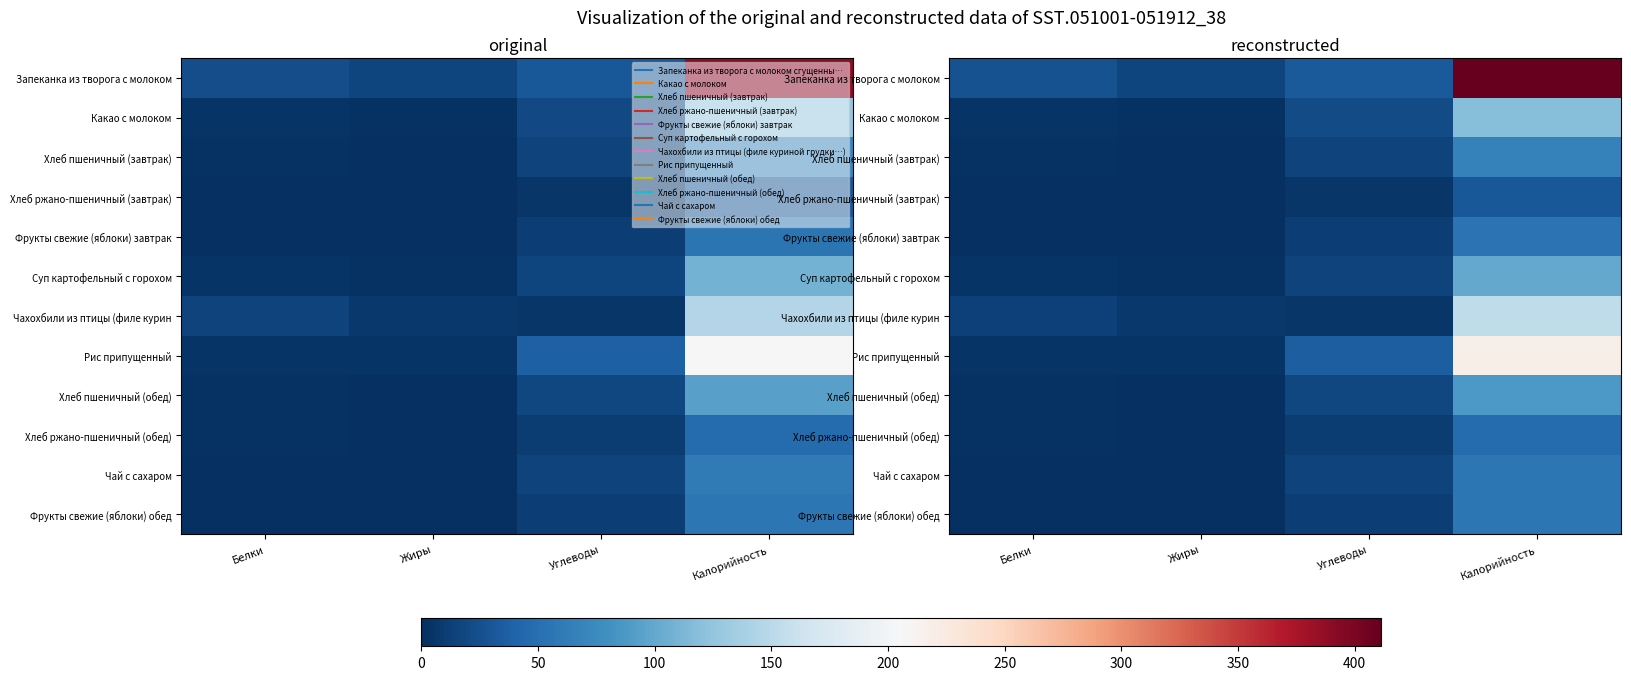

What is the spread (max minus min) of values at Углеводы?

31.2